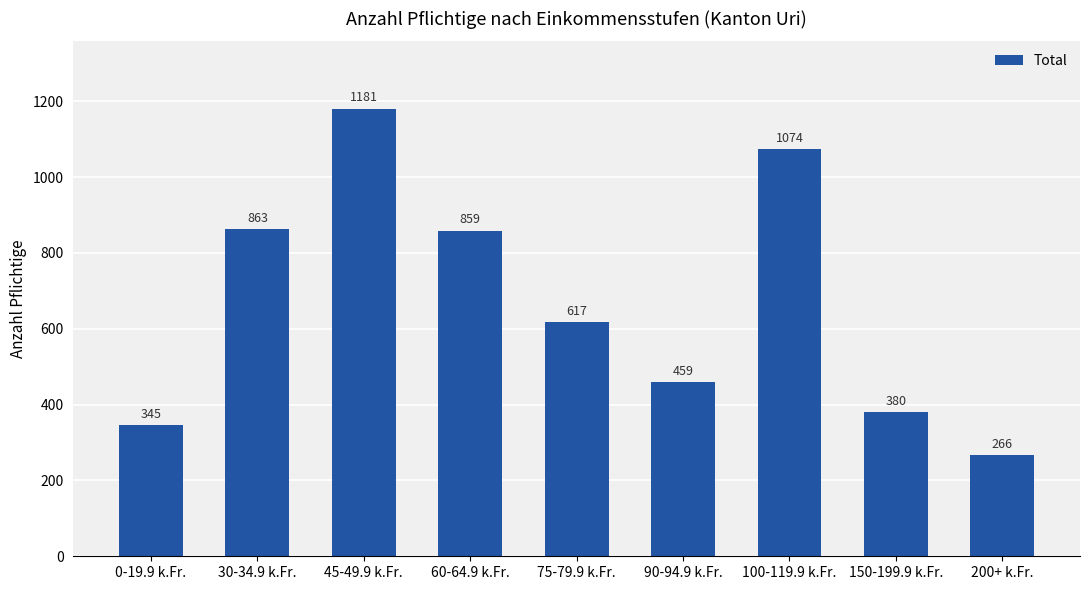

What is the greatest value displayed?

1181